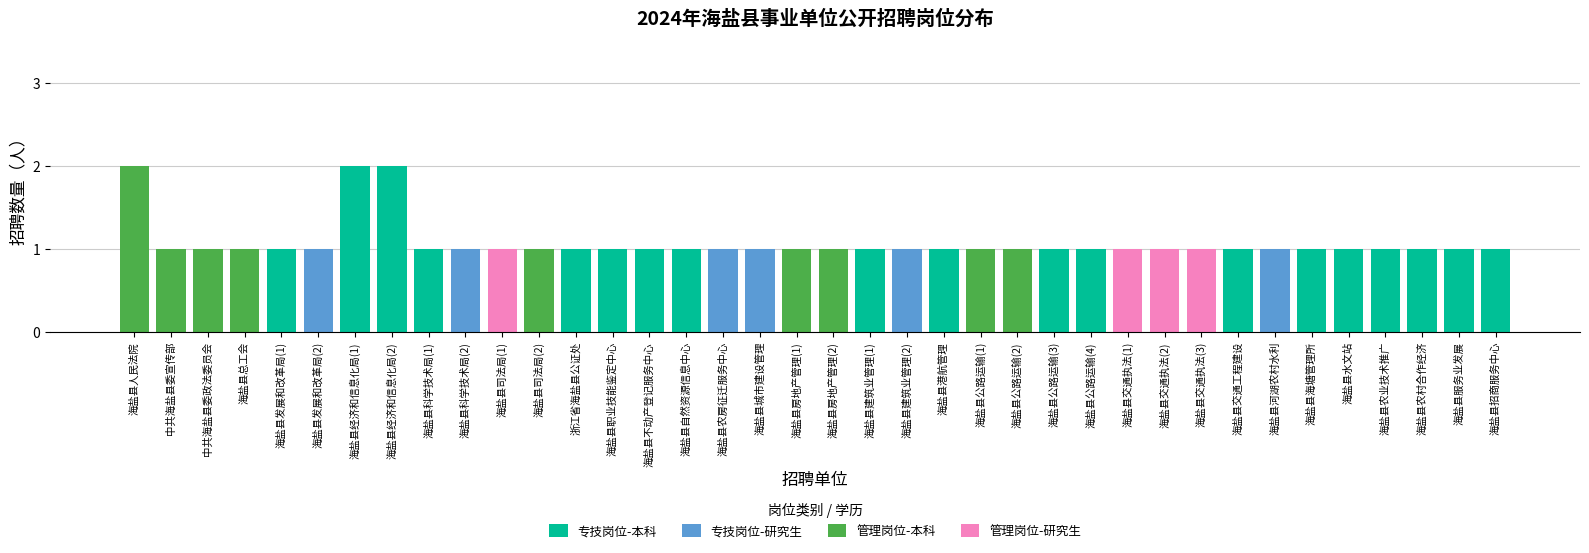

The 专技岗位-本科 series shows 1 at 海盐县交通执法(2). True or false?

False